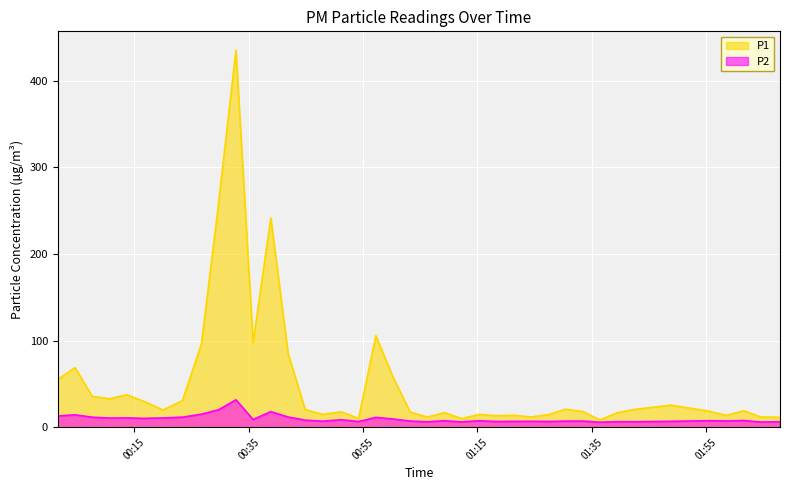

At which label does P2 first exceed 7?

2022-11-11T00:01:37